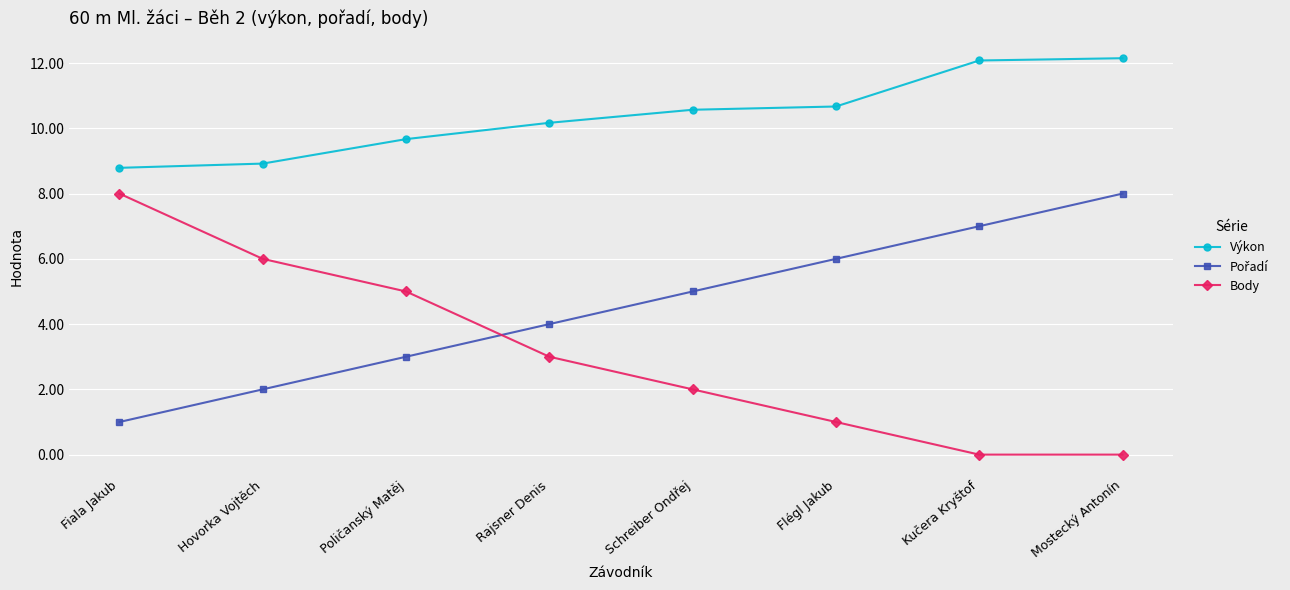

The Výkon series shows 2.4 at Poličanský Matěj. True or false?

False